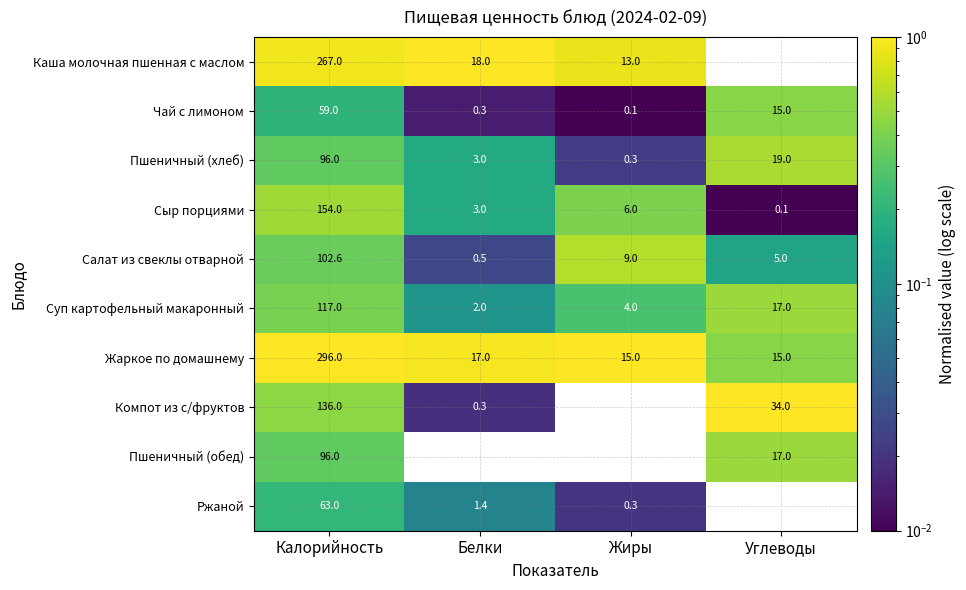

Which label corresponds to the largest value in the chart?

Калорийность